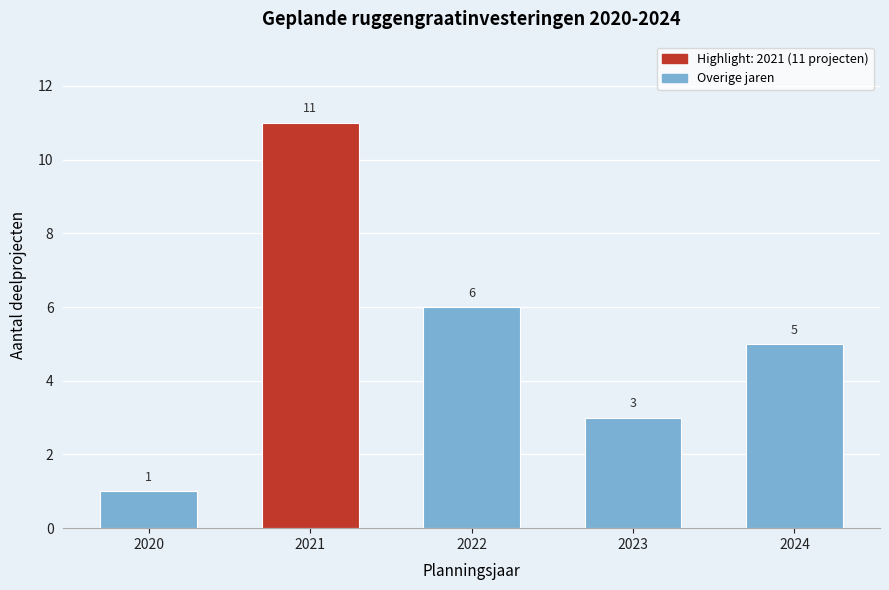

Reading left to right, what are all the values shown in this chart?

1	11	6	3	5